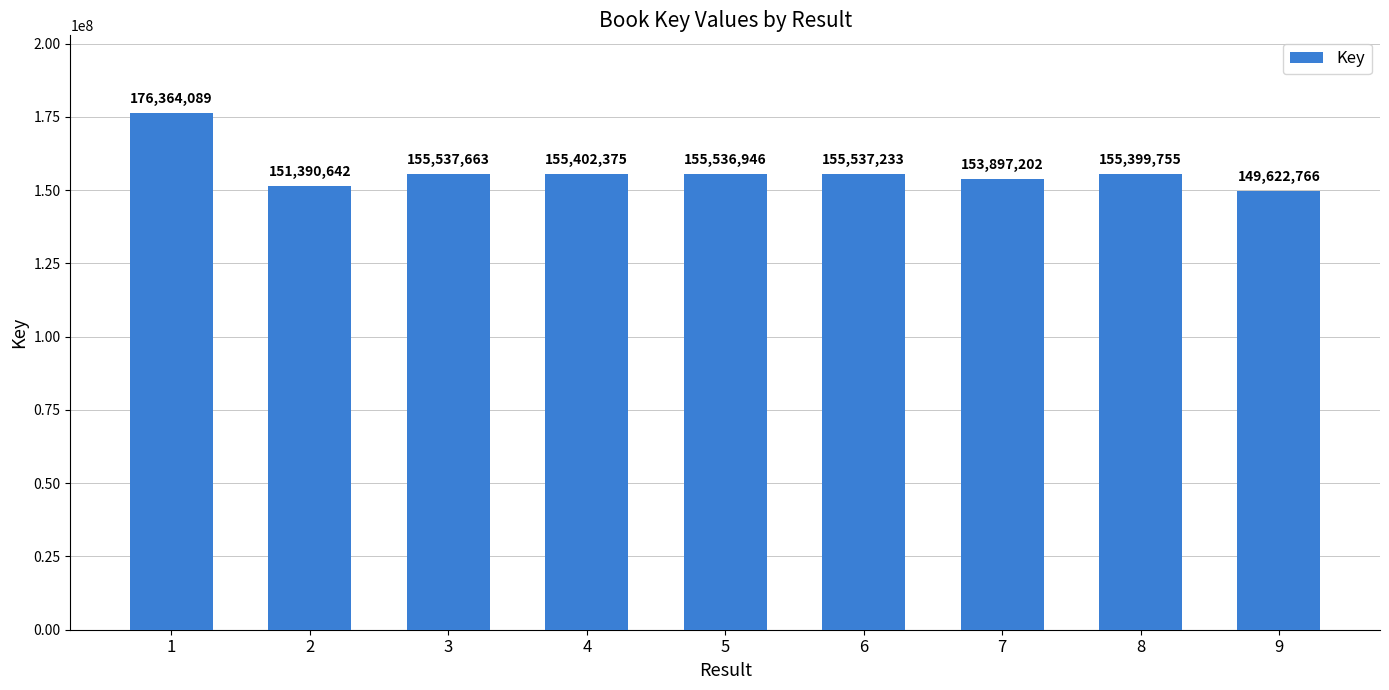

Rank the categories by value from highest to lowest.

1, 3, 6, 5, 4, 8, 7, 2, 9